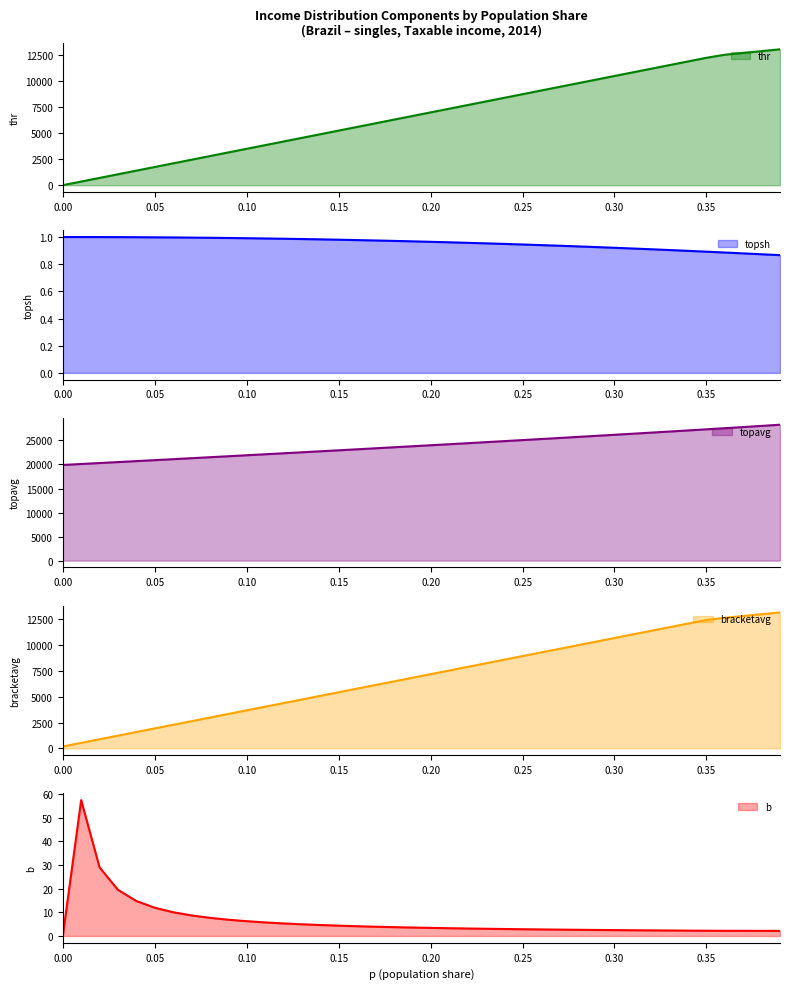

What is the average value of the thr series?

6801.5